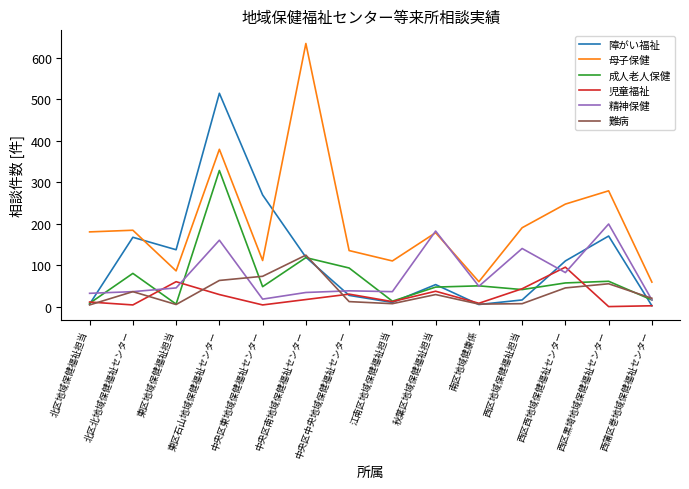

True or false: 障がい福祉 and 母子保健 intersect in this chart.

True